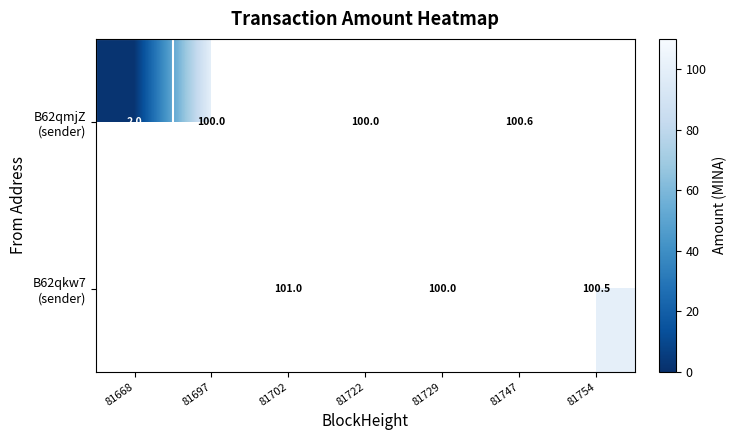

At how many categories does at least one series exceed 5?

6